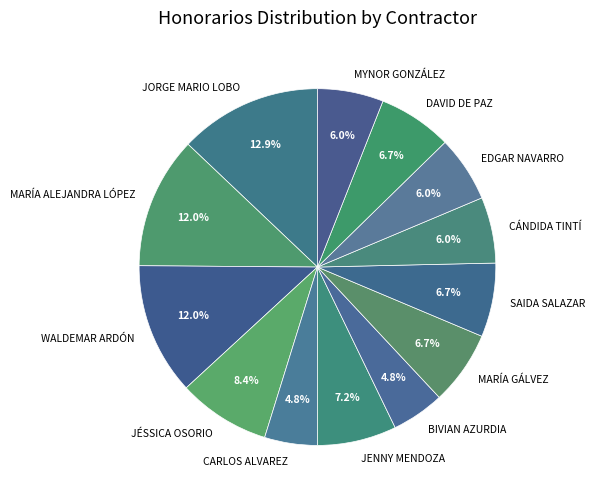

What is the largest slice in the pie chart?

JORGE MARIO LOBO